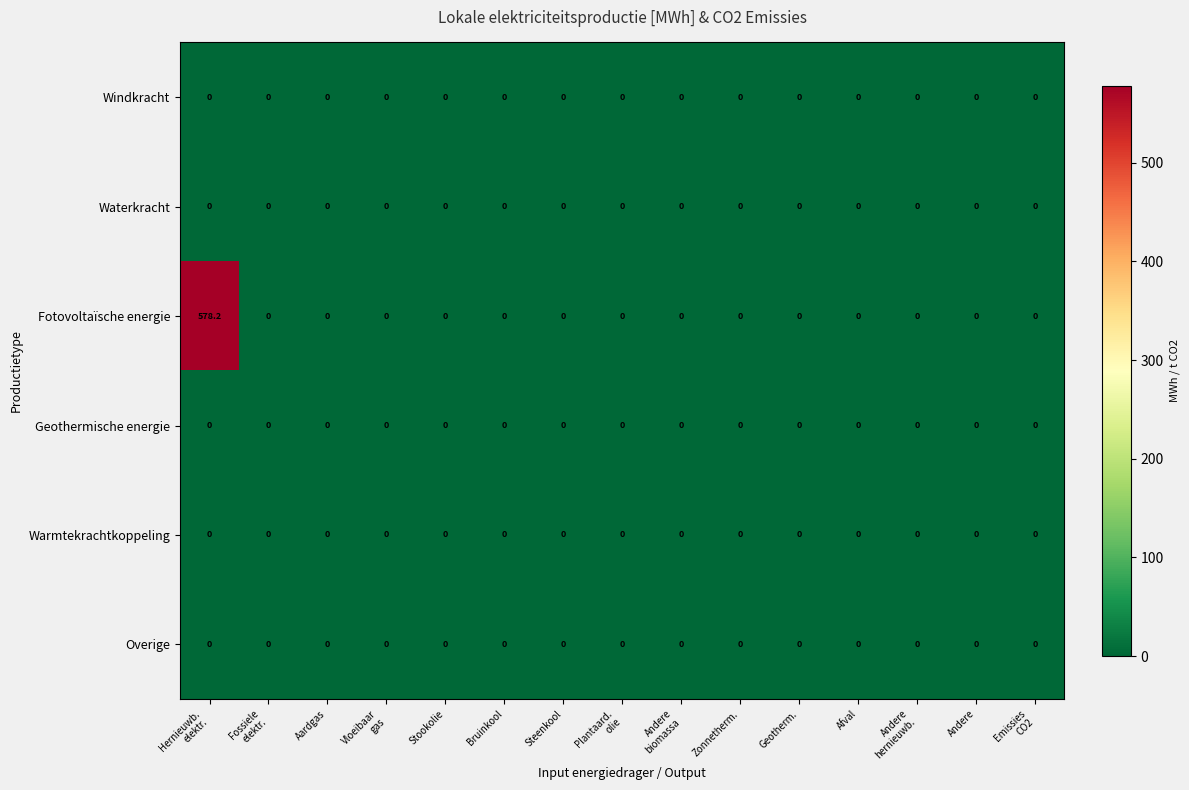

At which category is the sum across all series the highest?

Hernieuwb.
elektr.